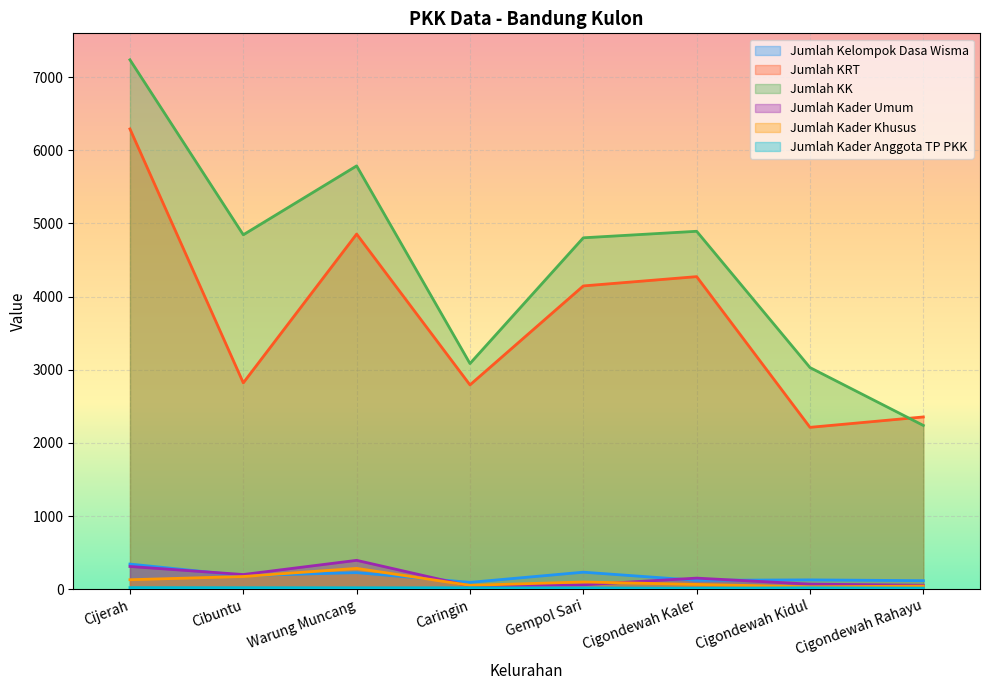

What is the average value of the Jumlah Kelompok Dasa Wisma series?

180